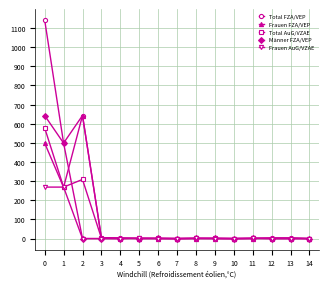

The Männer FZA/VEP series shows 0 at 2. True or false?

True